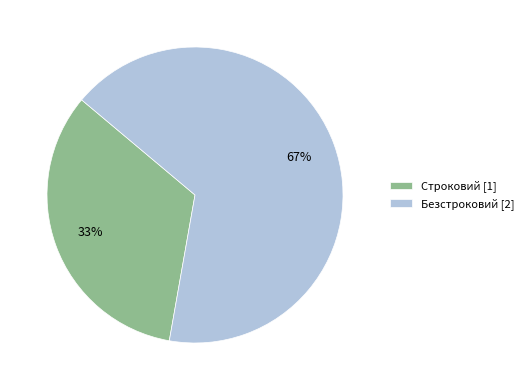

Do Безстроковий [2] and Строковий [1] together represent more than half of the pie?

Yes